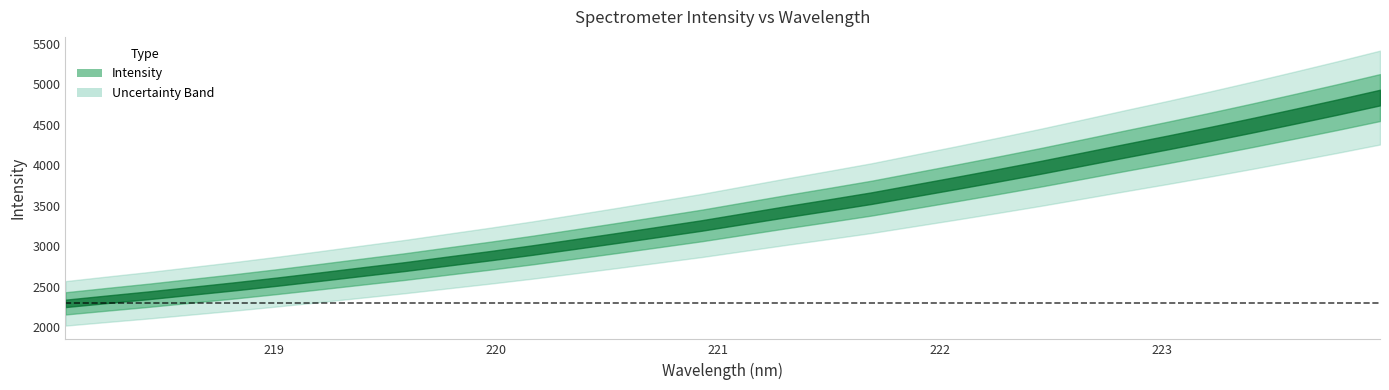

Reading right to left, extract all data points from this chart.

4835.8	4719.0	4606.0	4494.8	4386.9	4282.1	4180.3	4077.1	3974.6	3876.4	3780.4	3686.6	3592.6	3508.5	3426.1	3340.7	3255.1	3177.3	3100.1	3024.9	2950.5	2880.7	2814.0	2746.7	2684.7	2622.2	2561.1	2503.1	2448.5	2393.7	2343.1	2291.4